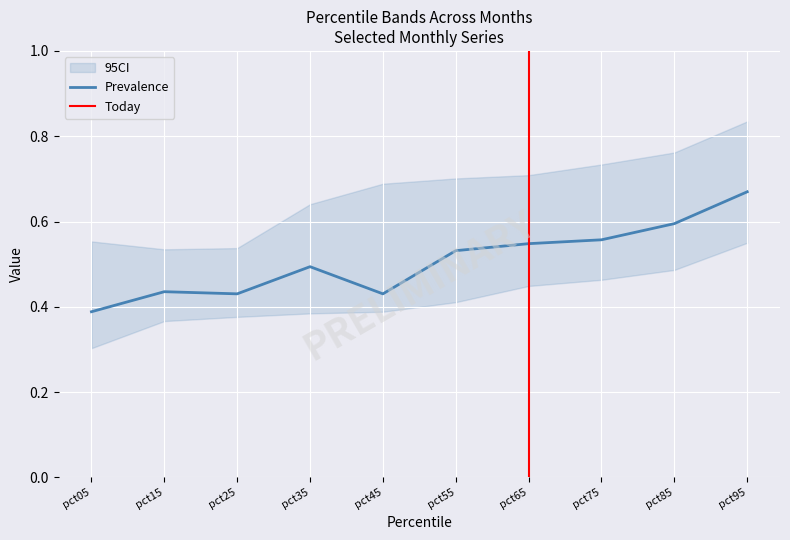

True or false: Prevalence has a value of 0.3 at pct55.

False